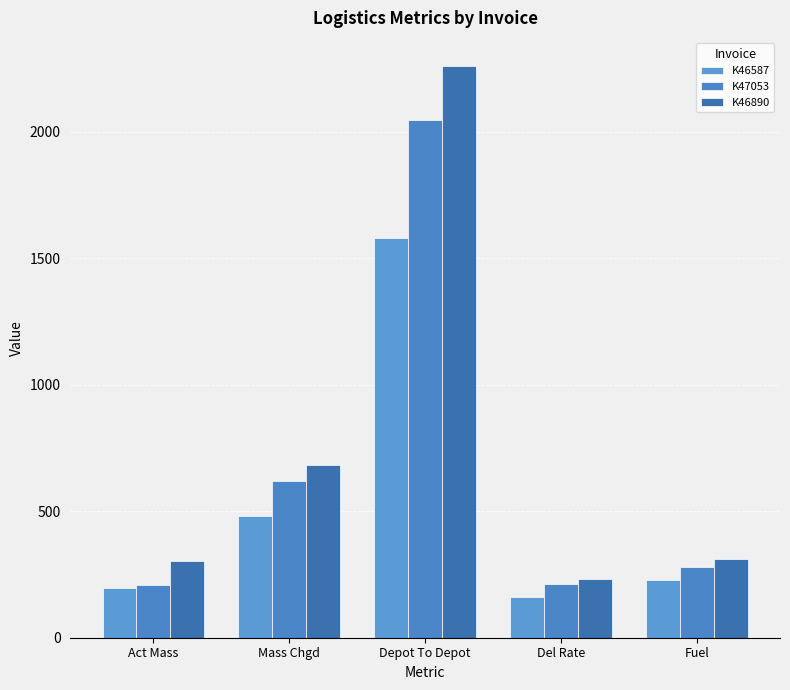

At which category is the sum across all series the highest?

Depot To Depot